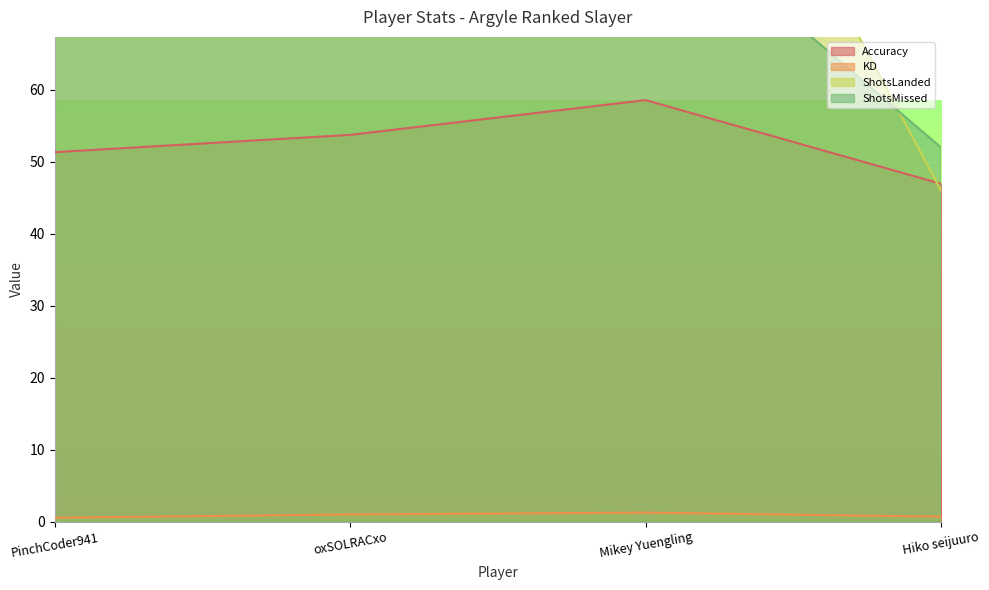

What is the highest value of the ShotsLanded series?

123.0